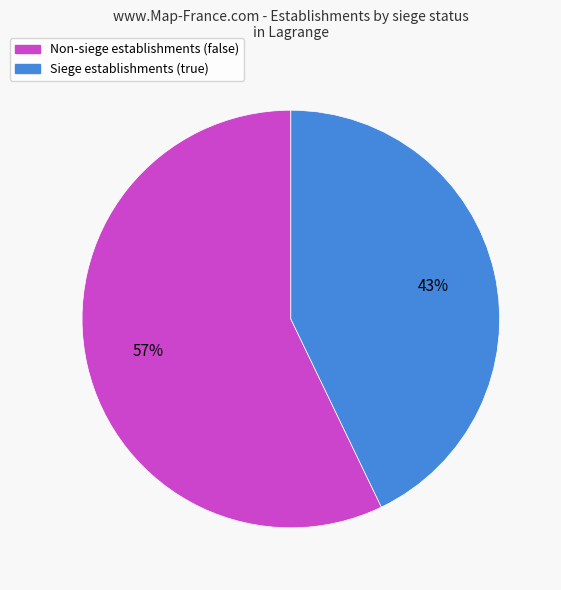

To the nearest percent, what is the difference between the largest and smallest slice percentages?

14%